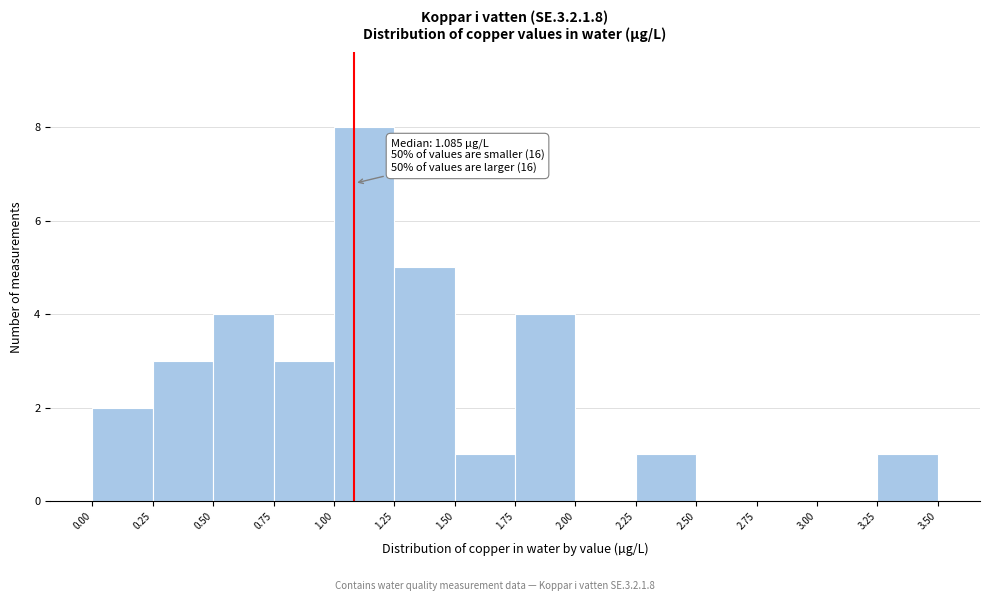

Over which range of the x-axis is the bar tallest?

1.00 to 1.25